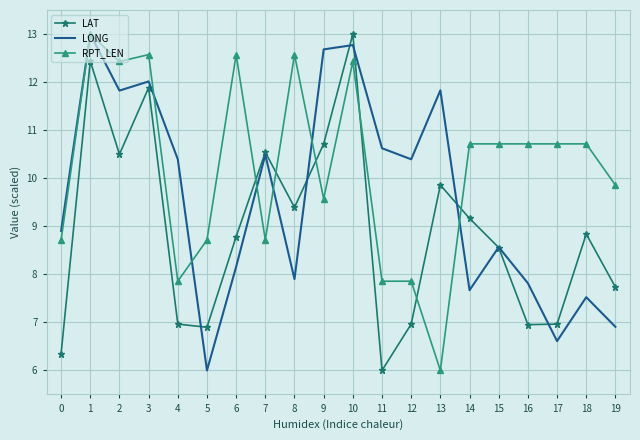

Where do LAT and RPT_LEN first cross each other?

6 and 7